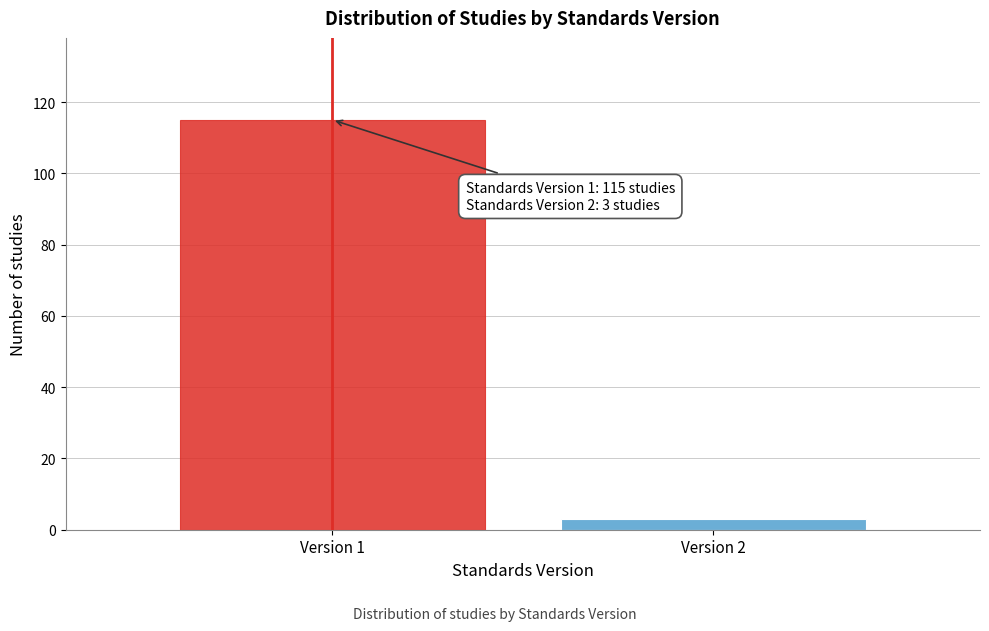

Reading right to left, transcribe all the data shown in this chart.

Version 2=3	Version 1=115